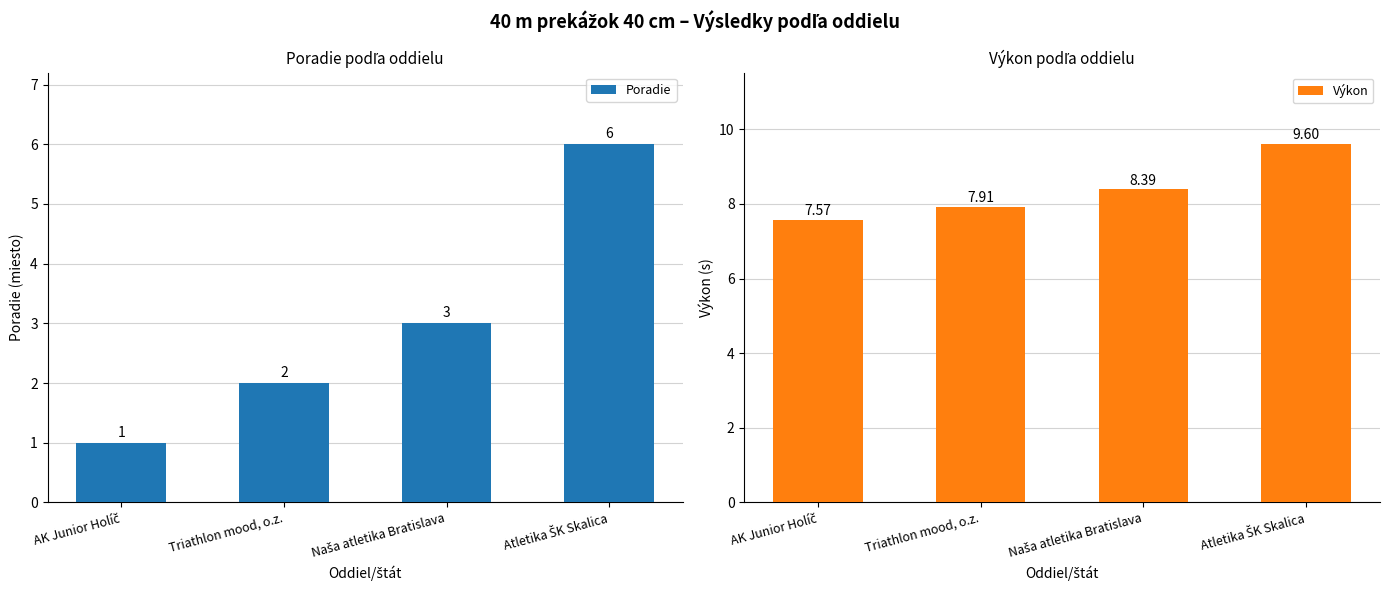

What is the greatest value displayed?

9.6